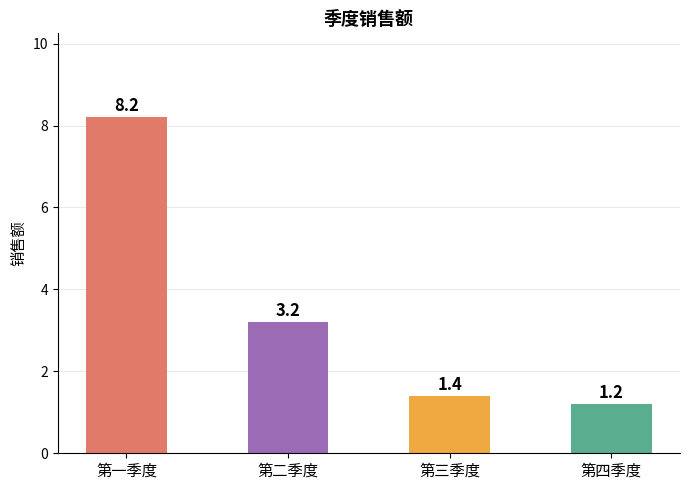

What is the average value?

3.5